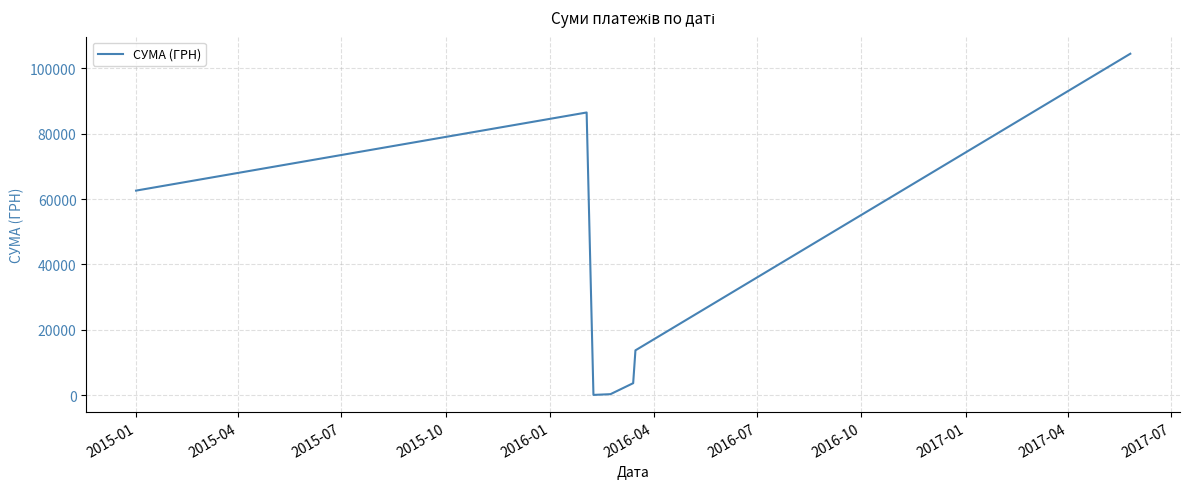

What is the difference between the second highest and second lowest values?

86083.9